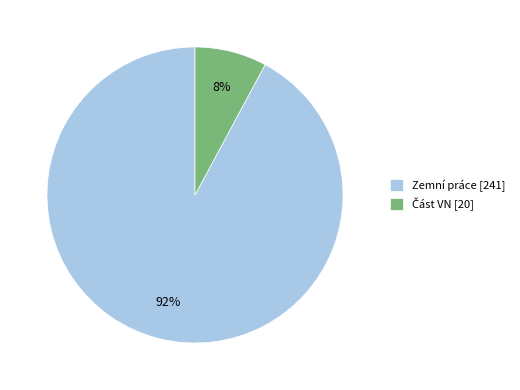

True or false: Zemní práce [241] accounts for 99% of the total.

False